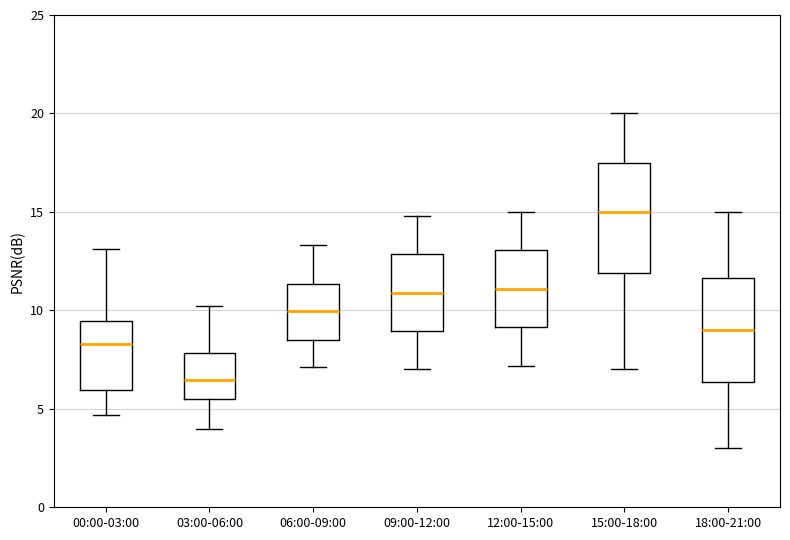

Where does the upper whisker of the box for 06:00-09:00 end on the y-axis? The values are not printed on the chart, so give them approximately, as read against the axis.

13.5